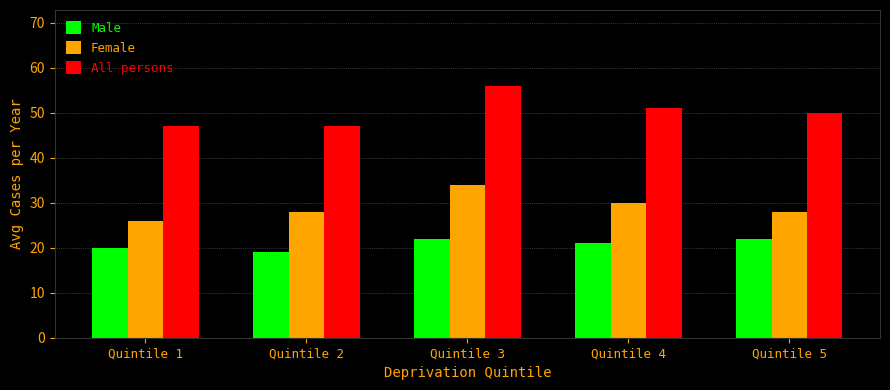

Reading left to right, extract all data points from this chart.

Male: 20	19	22	21	22
Female: 26	28	34	30	28
All persons: 47	47	56	51	50